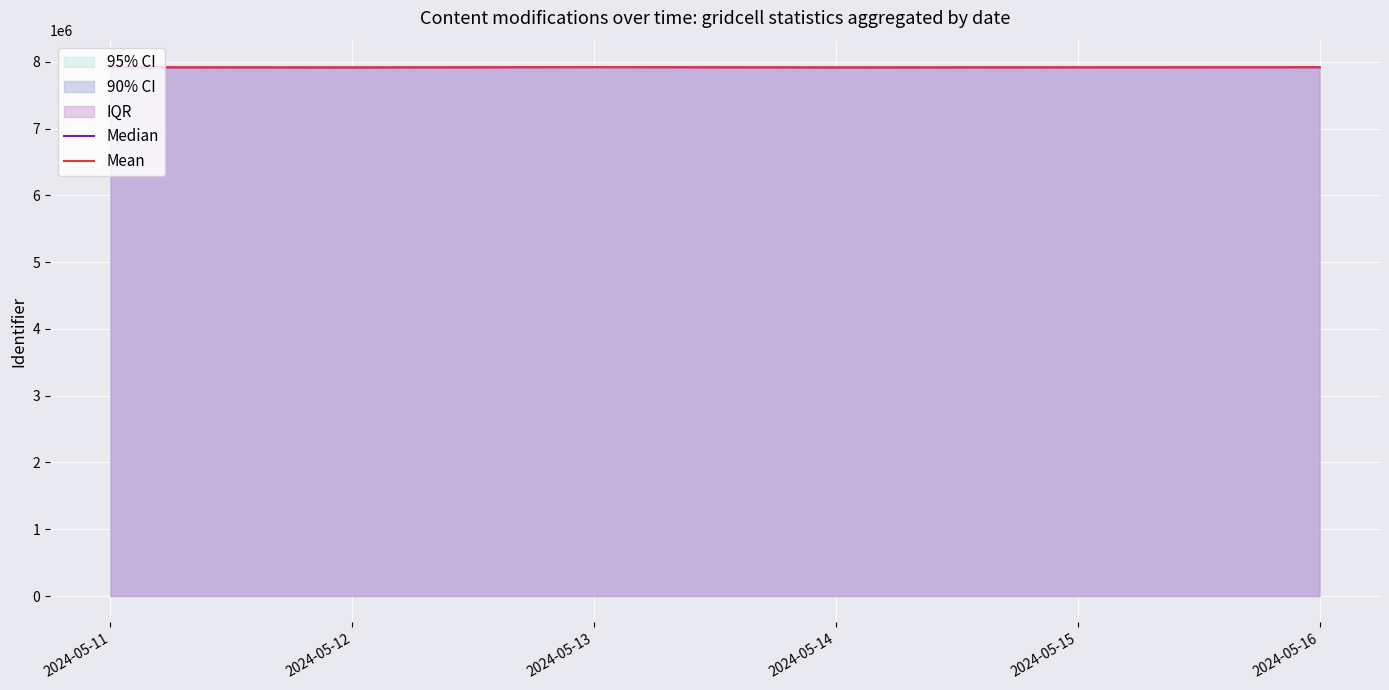

The value of Median at 2024-05-11 is 7916980. True or false?

True